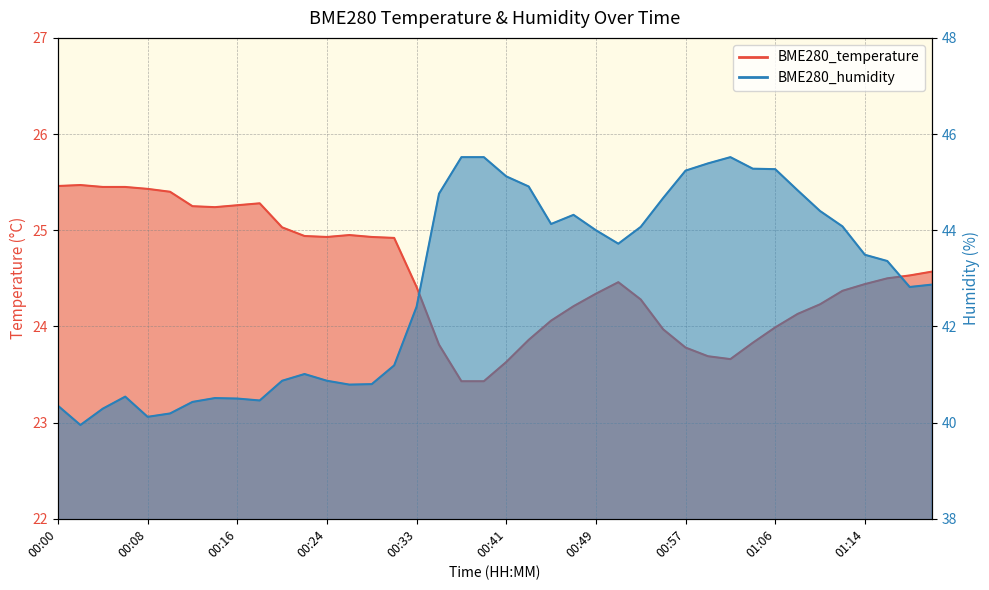

What are all the series names shown in the legend?

BME280_temperature, BME280_humidity